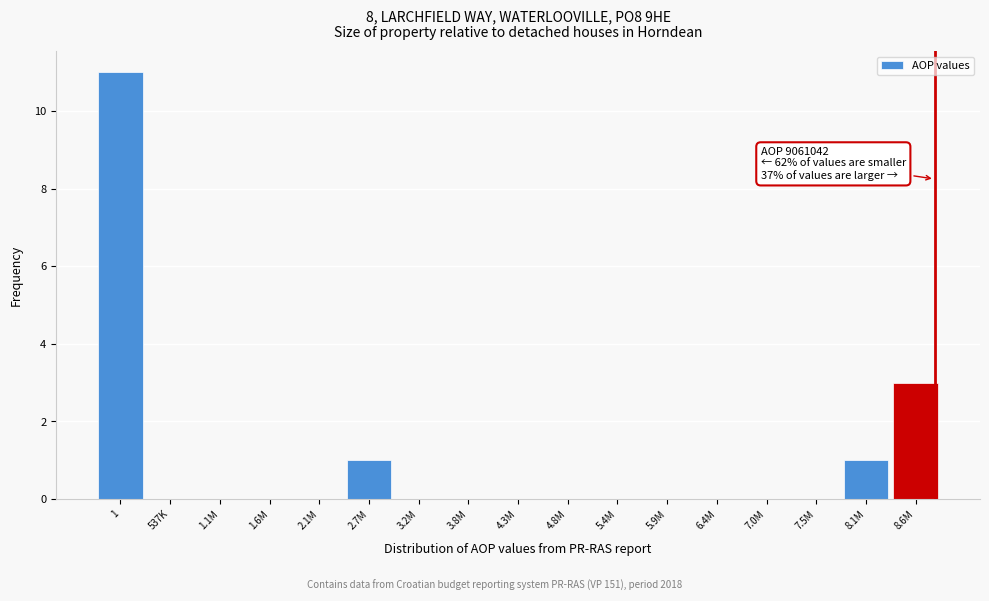

Reading right to left, list all the values displayed in this chart.

8.6M=3	8.1M=1	7.5M=0	7.0M=0	6.4M=0	5.9M=0	5.4M=0	4.8M=0	4.3M=0	3.8M=0	3.2M=0	2.7M=1	2.1M=0	1.6M=0	1.1M=0	537K=0	1=11